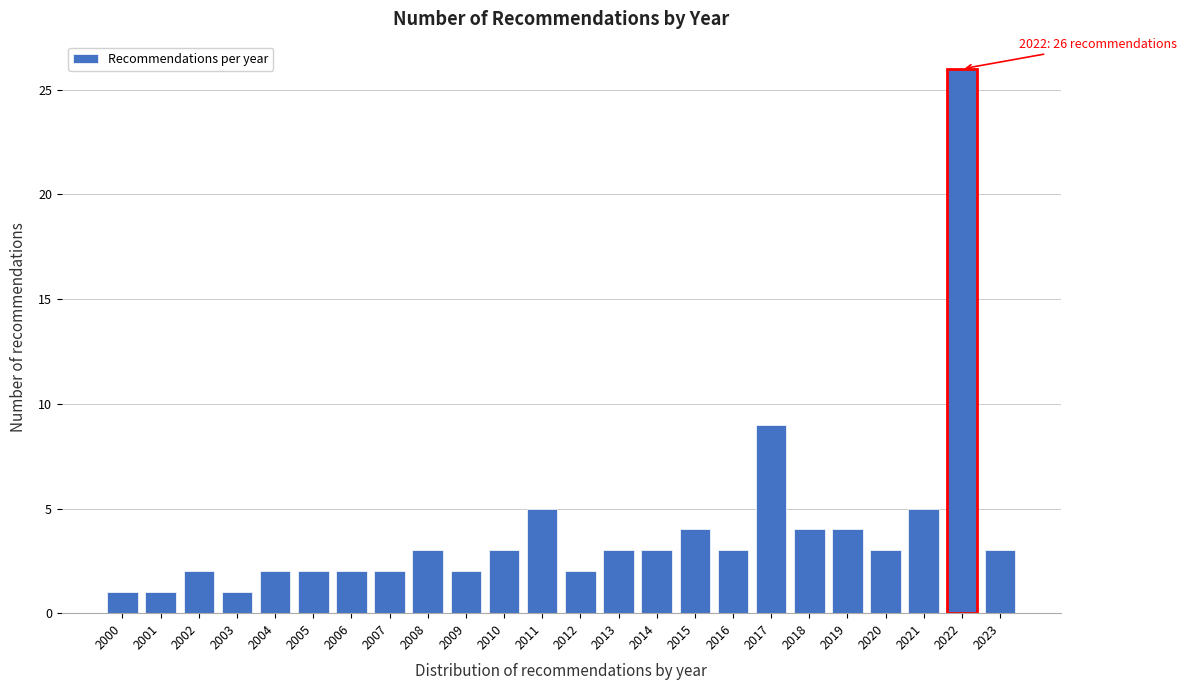

Reading left to right, what are all the values shown in this chart?

1	1	2	1	2	2	2	2	3	2	3	5	2	3	3	4	3	9	4	4	3	5	26	3